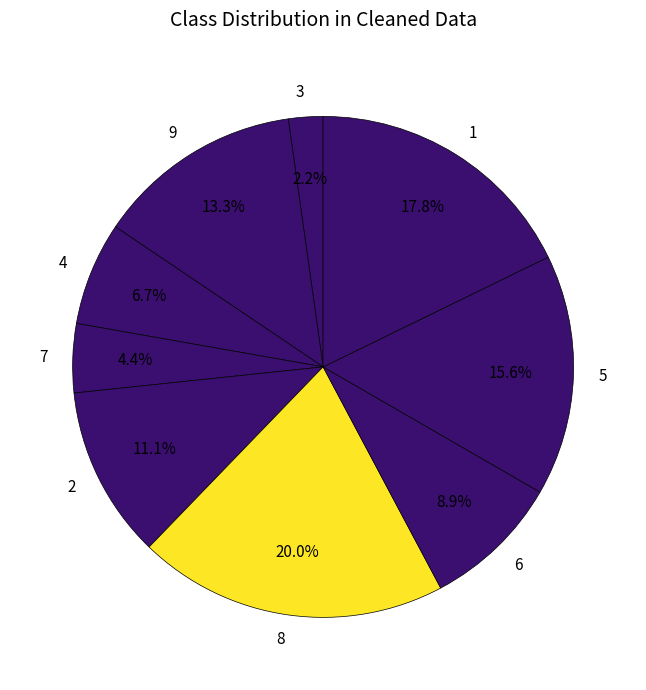

True or false: 9 accounts for 1% of the total.

False